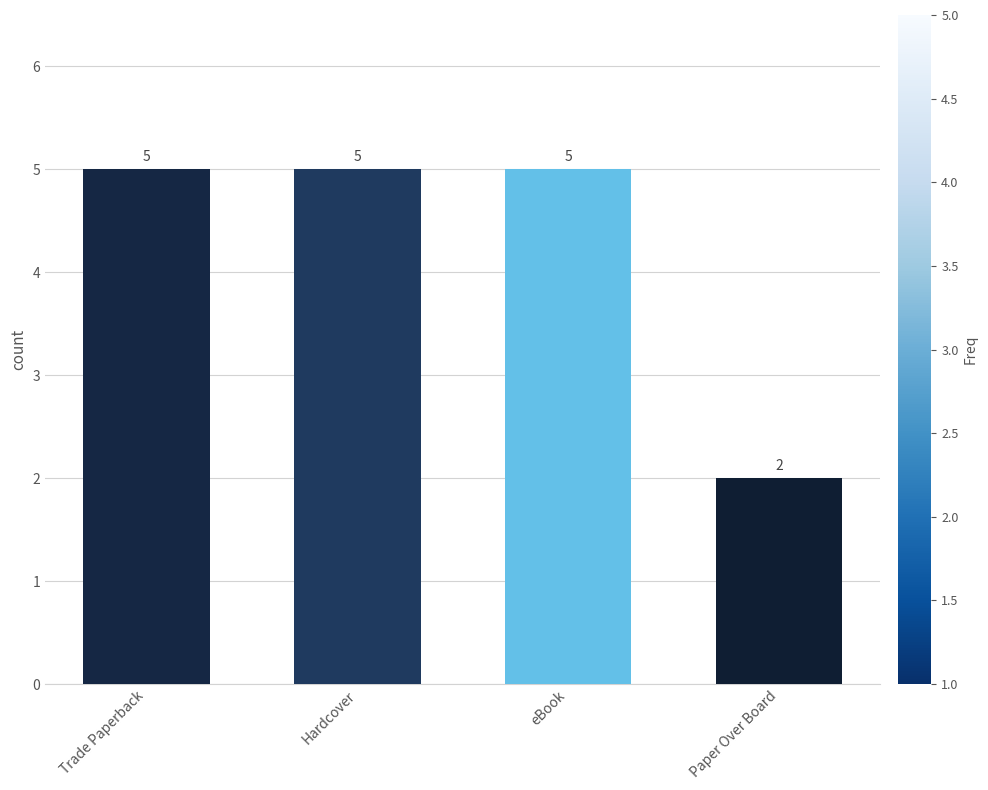

Are the bars grouped side by side (vs. stacked)?

No